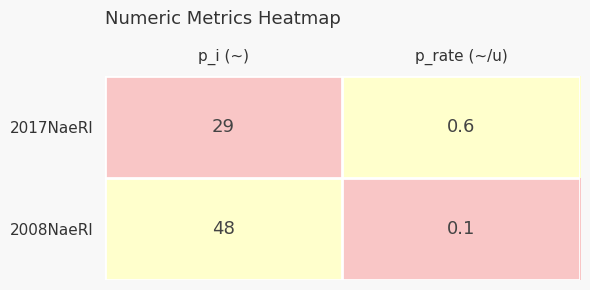

Reading right to left, transcribe all the data shown in this chart.

2017NaeRl: 0.6	29.0
2008NaeRl: 0.1	48.0